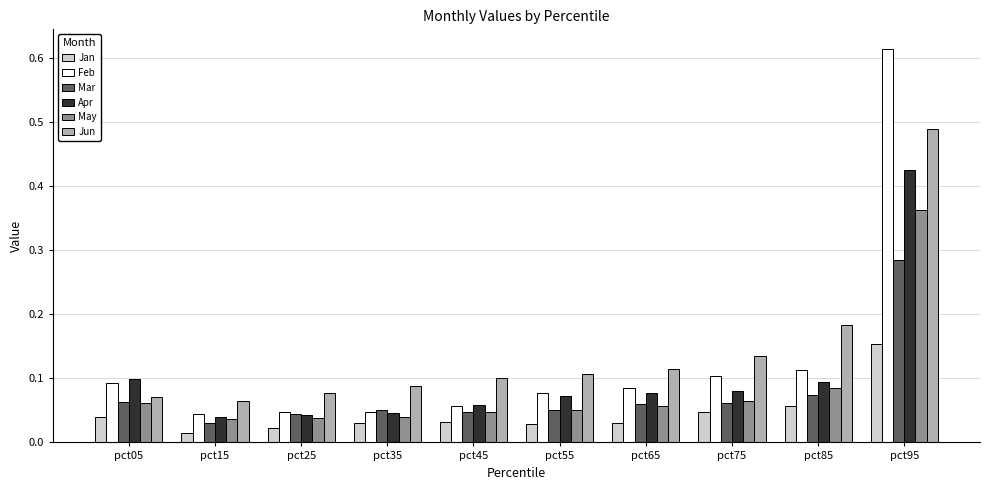

What is the sum of all Feb values?

1.3